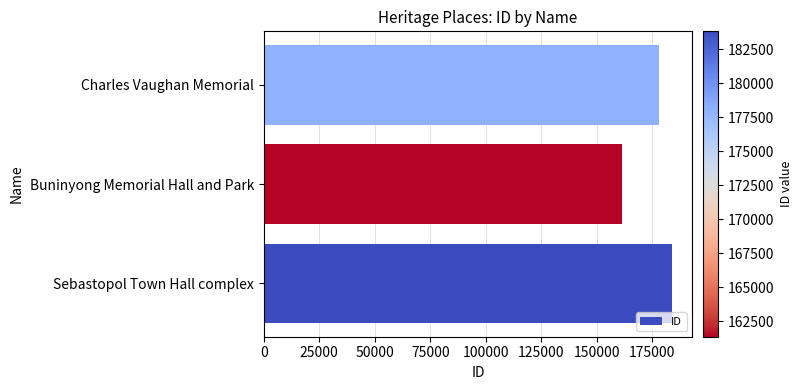

What is the change in value from Buninyong Memorial Hall and Park to Charles Vaughan Memorial?

+16689